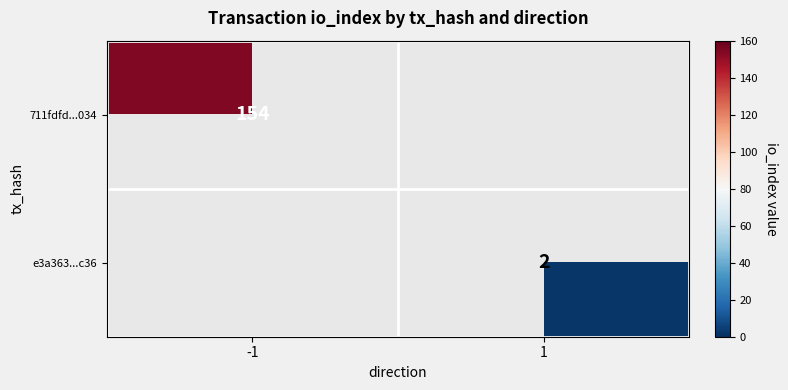

The e3a363...c36 series shows 2 at 1. True or false?

True